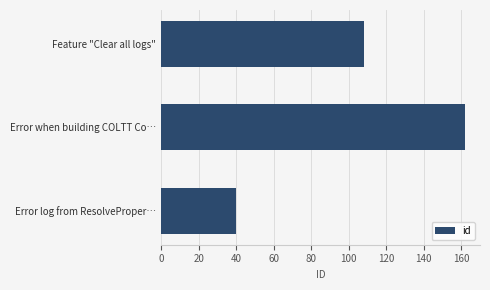

What is the label of the 1st bar from the top?

Feature "Clear all logs"